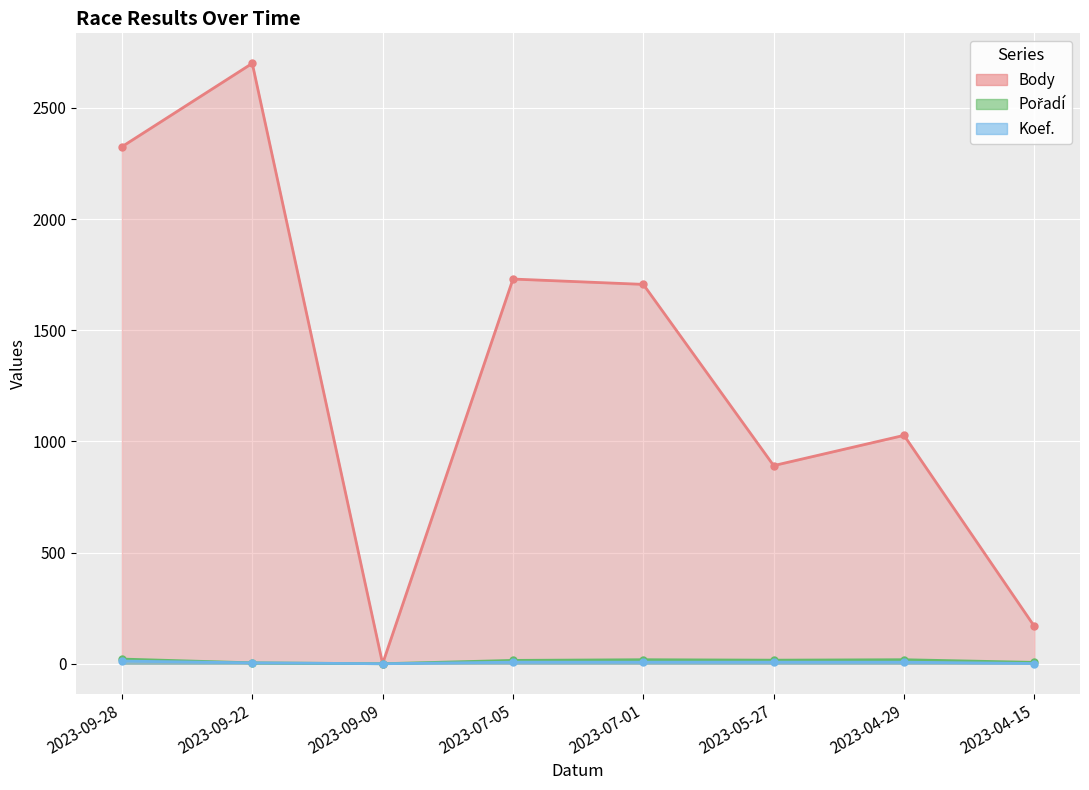

True or false: Pořadí has more than 2 interior local peaks.

False